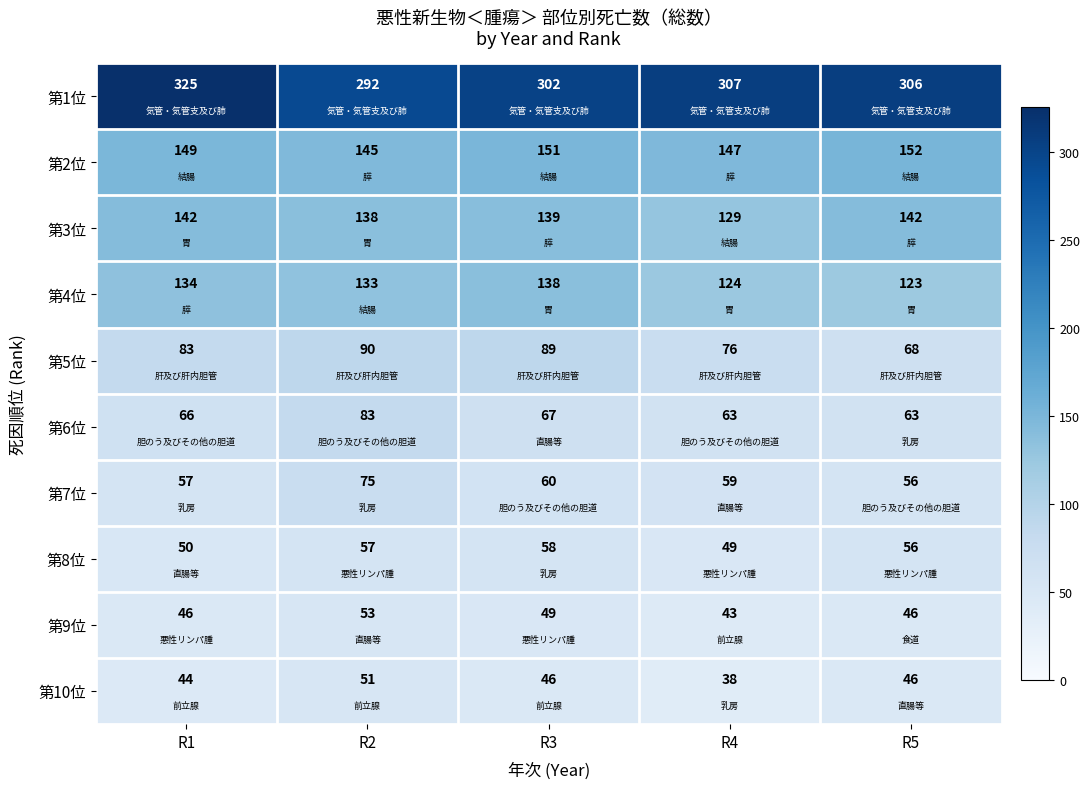

At which category does the chart reach its peak across all series?

R1